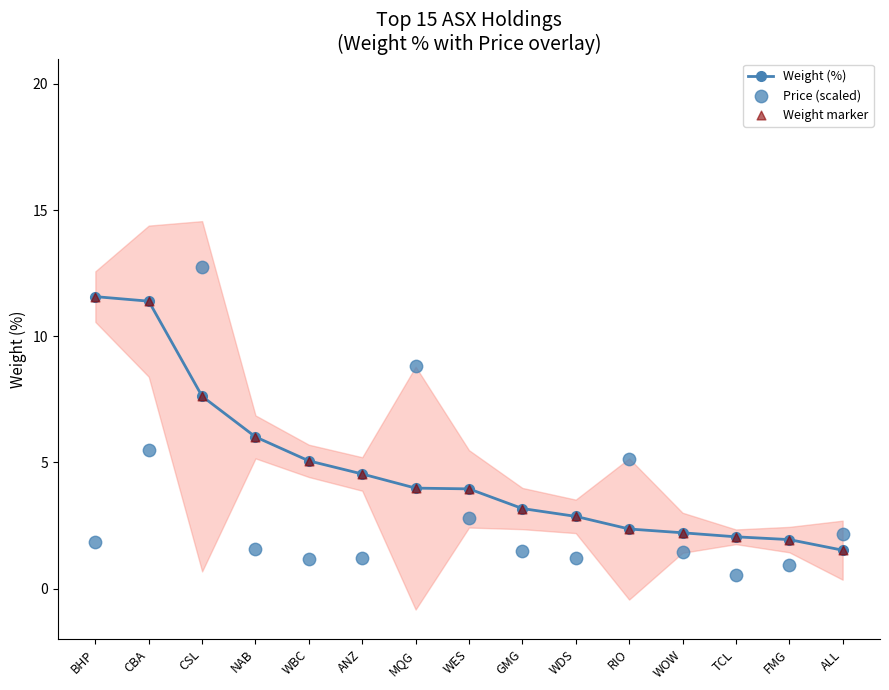

Which series contains the highest Y value?

Price (scaled)